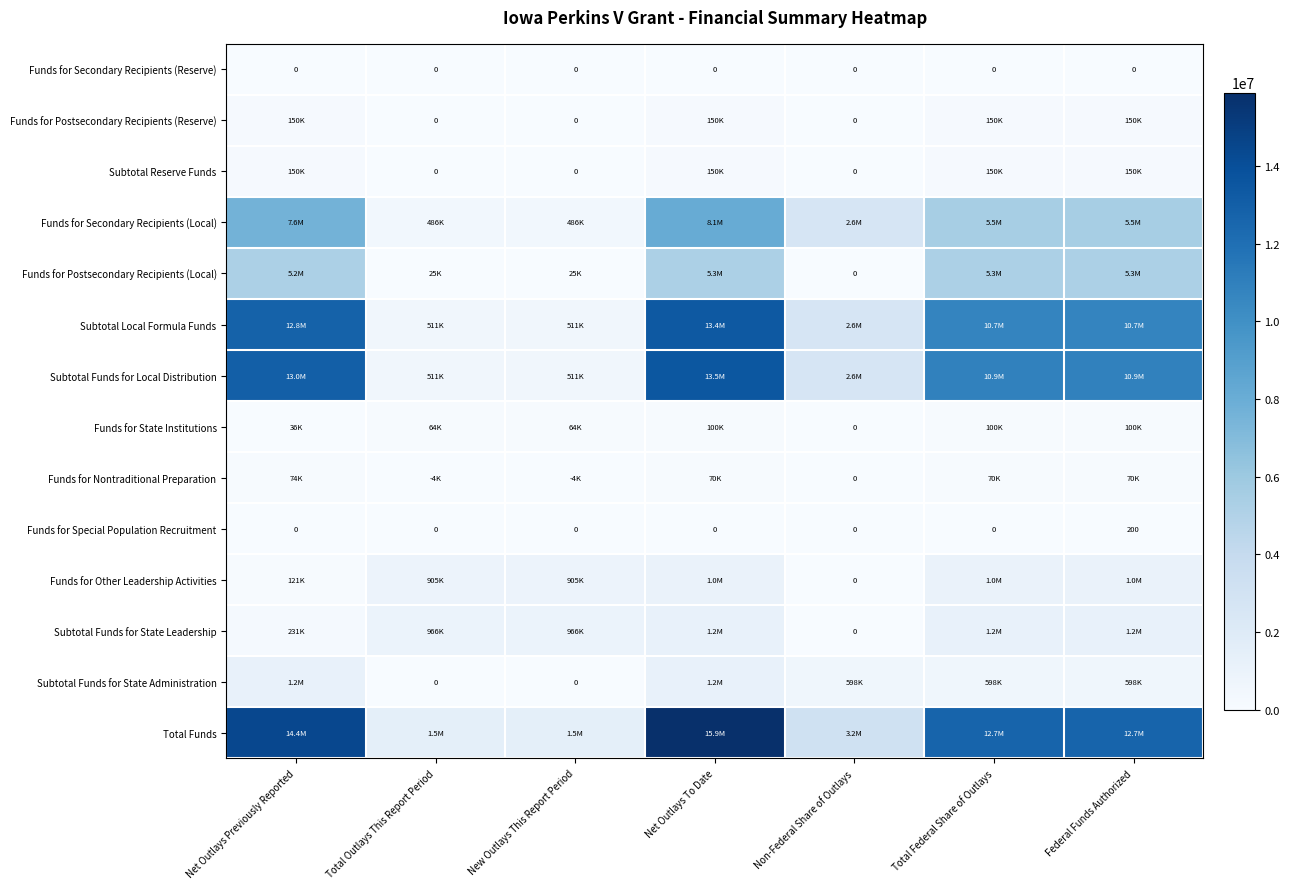

How many positive values does the Funds for Nontraditional Preparation series have?

4